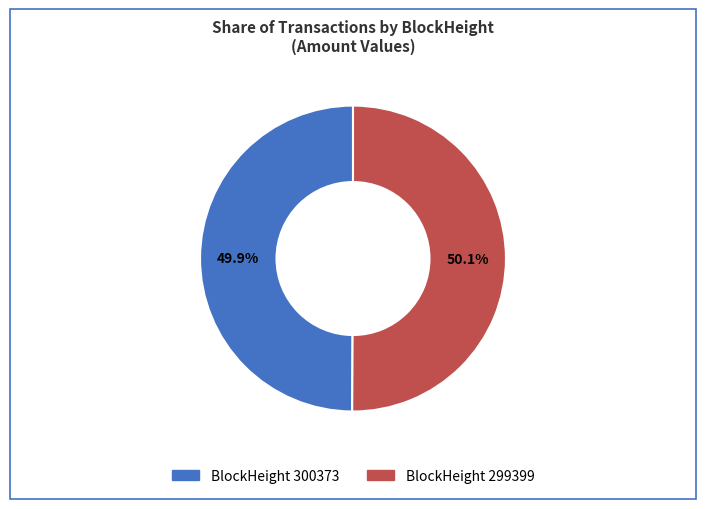

How many slices are in this pie chart?

2